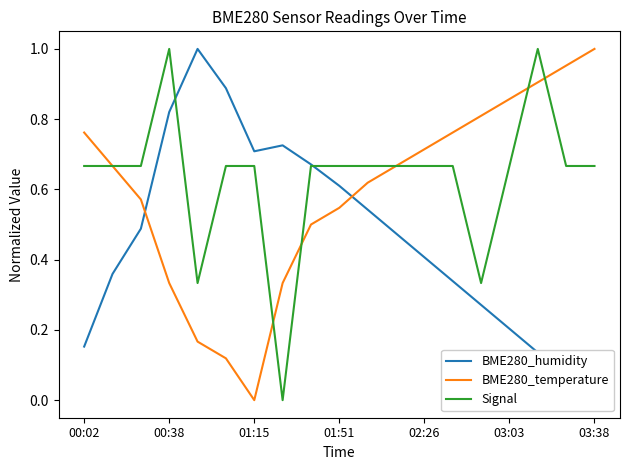

The value of BME280_temperature at 17 is 1.2. True or false?

False